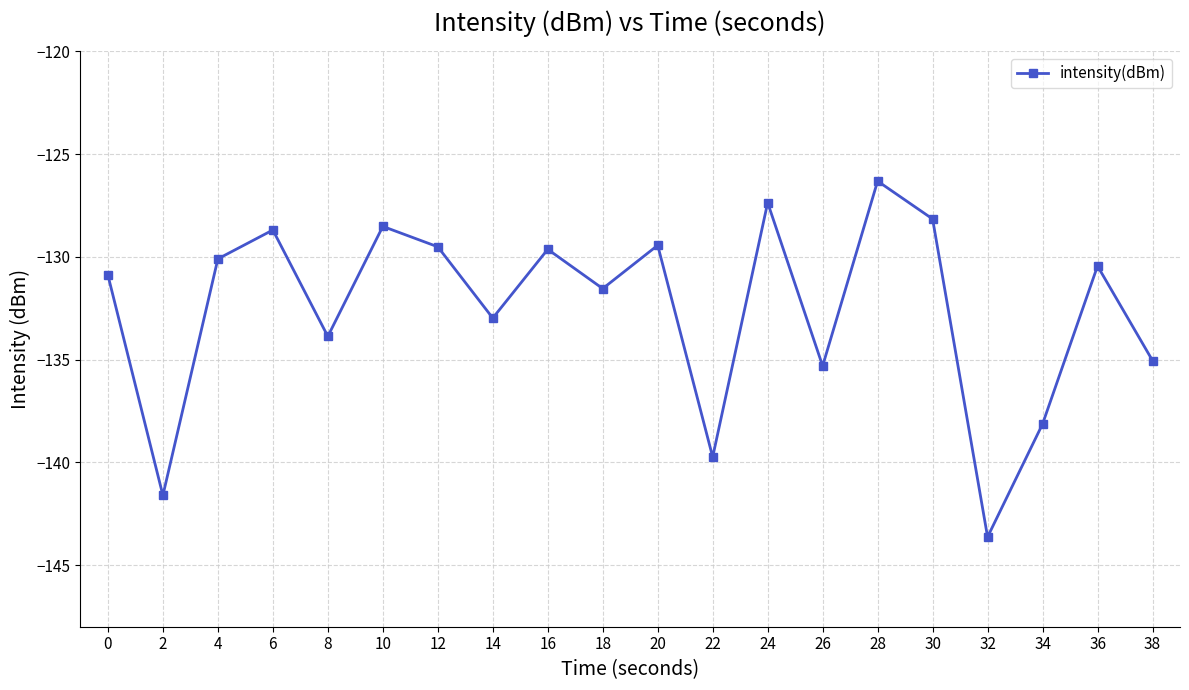

What is the difference between the second highest and minimum values?

16.3